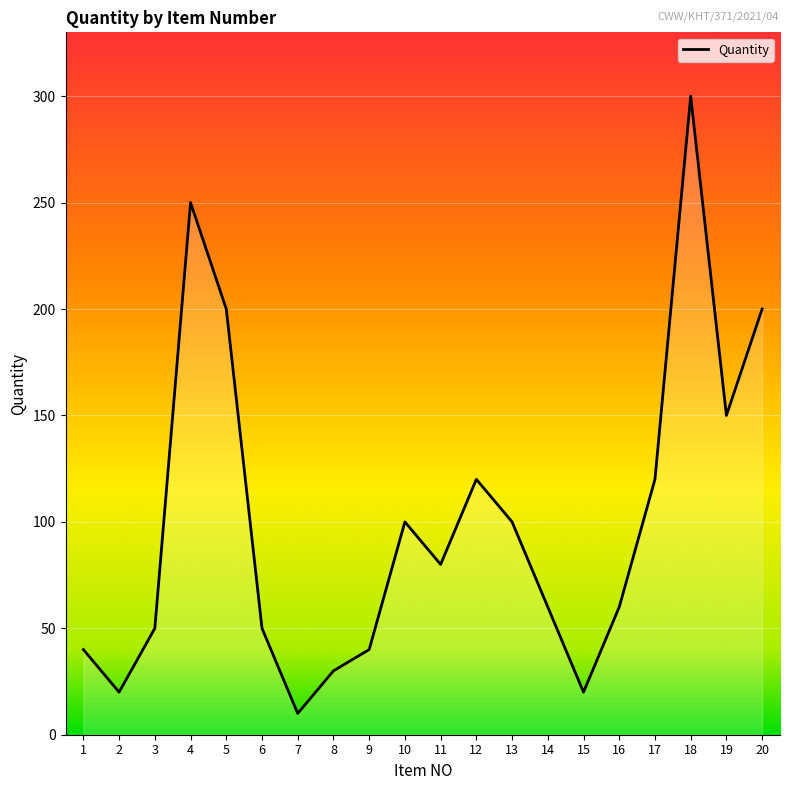

At which label is the value closest to 155?

19